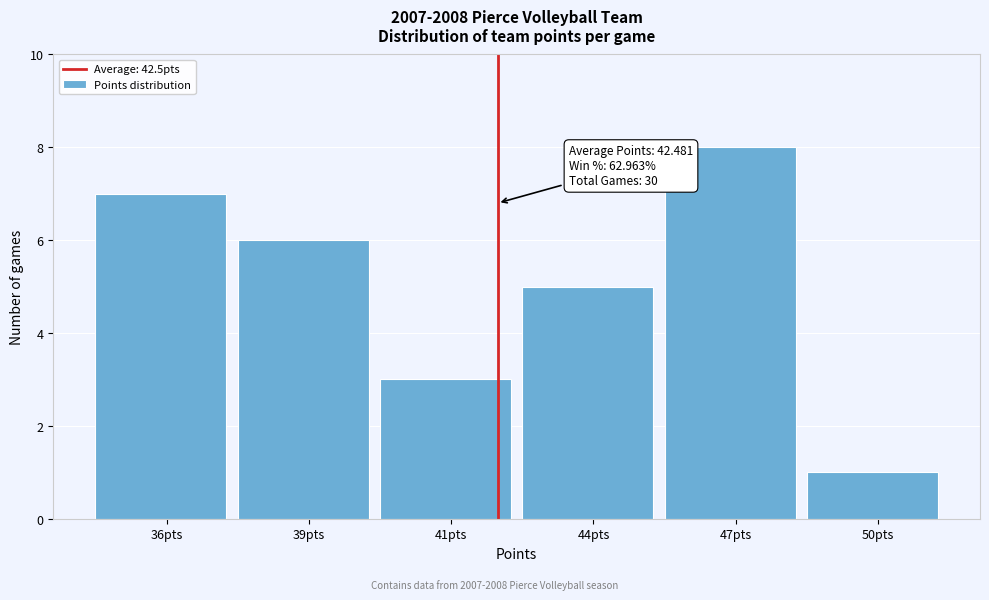

Reading left to right, what are all the values shown in this chart?

7	6	3	5	8	1